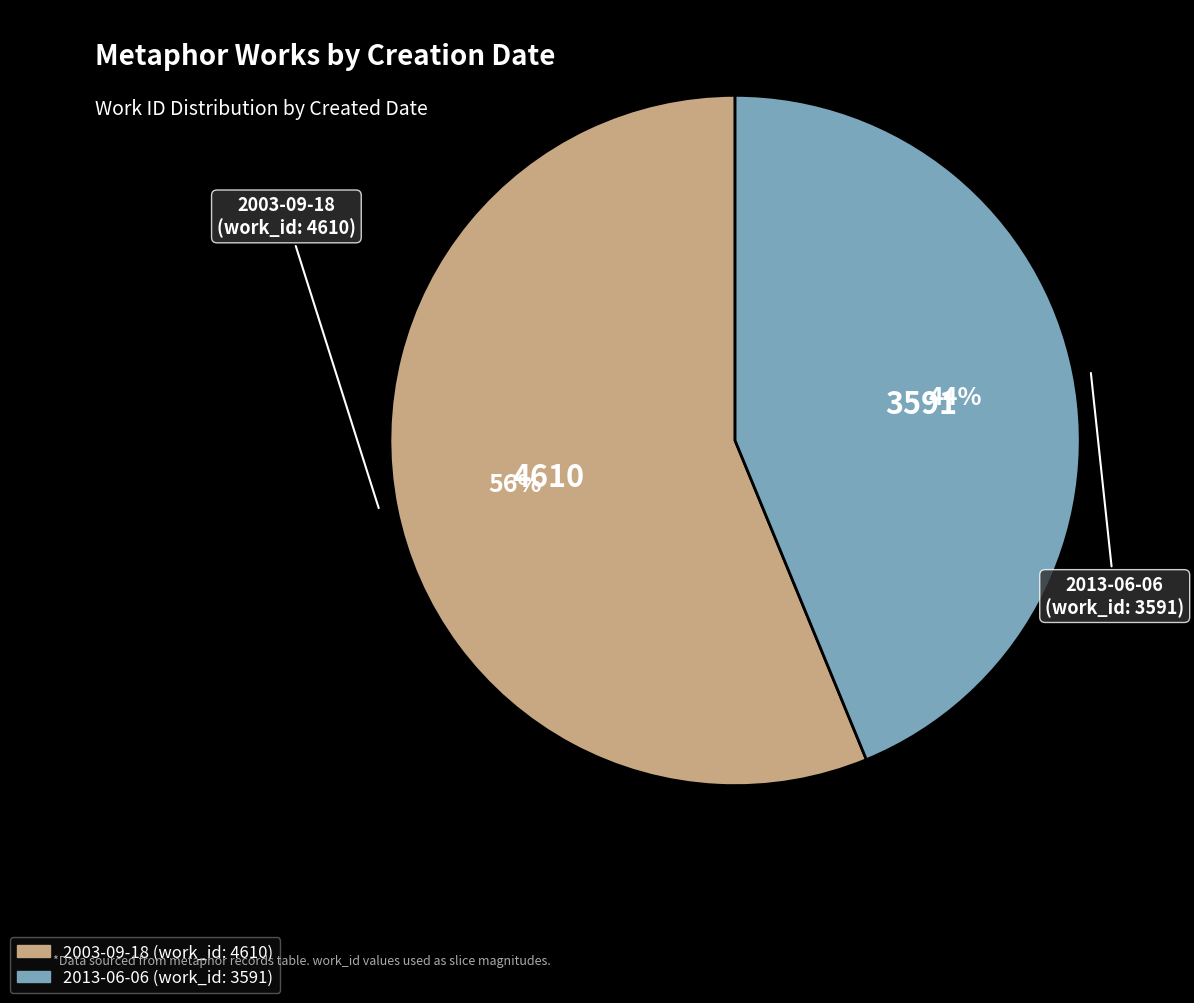

Which category has the smallest portion of the pie?

2013-06-06